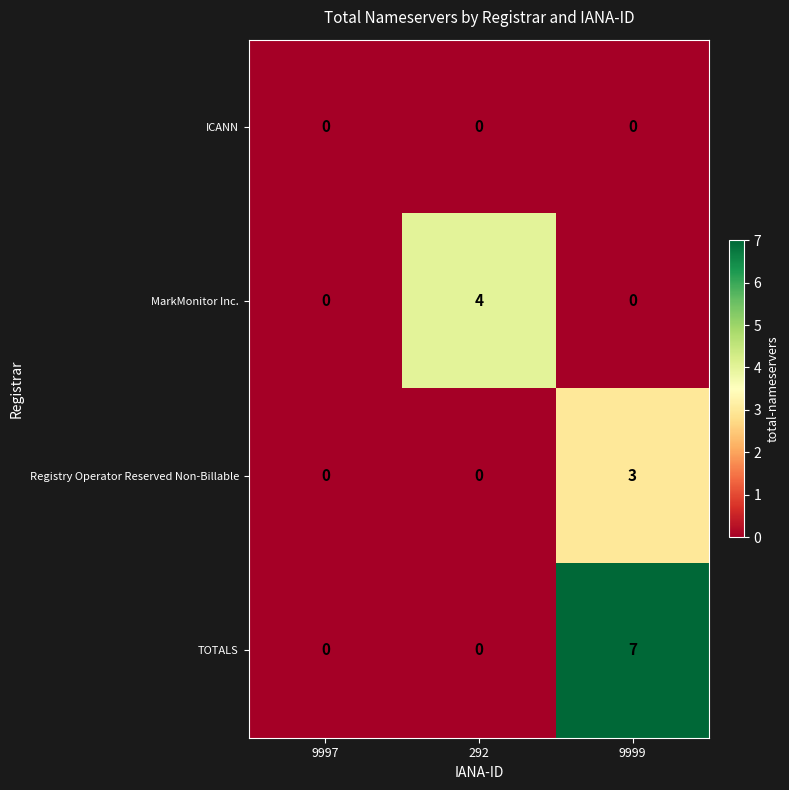

What is the maximum value for MarkMonitor Inc.?

4